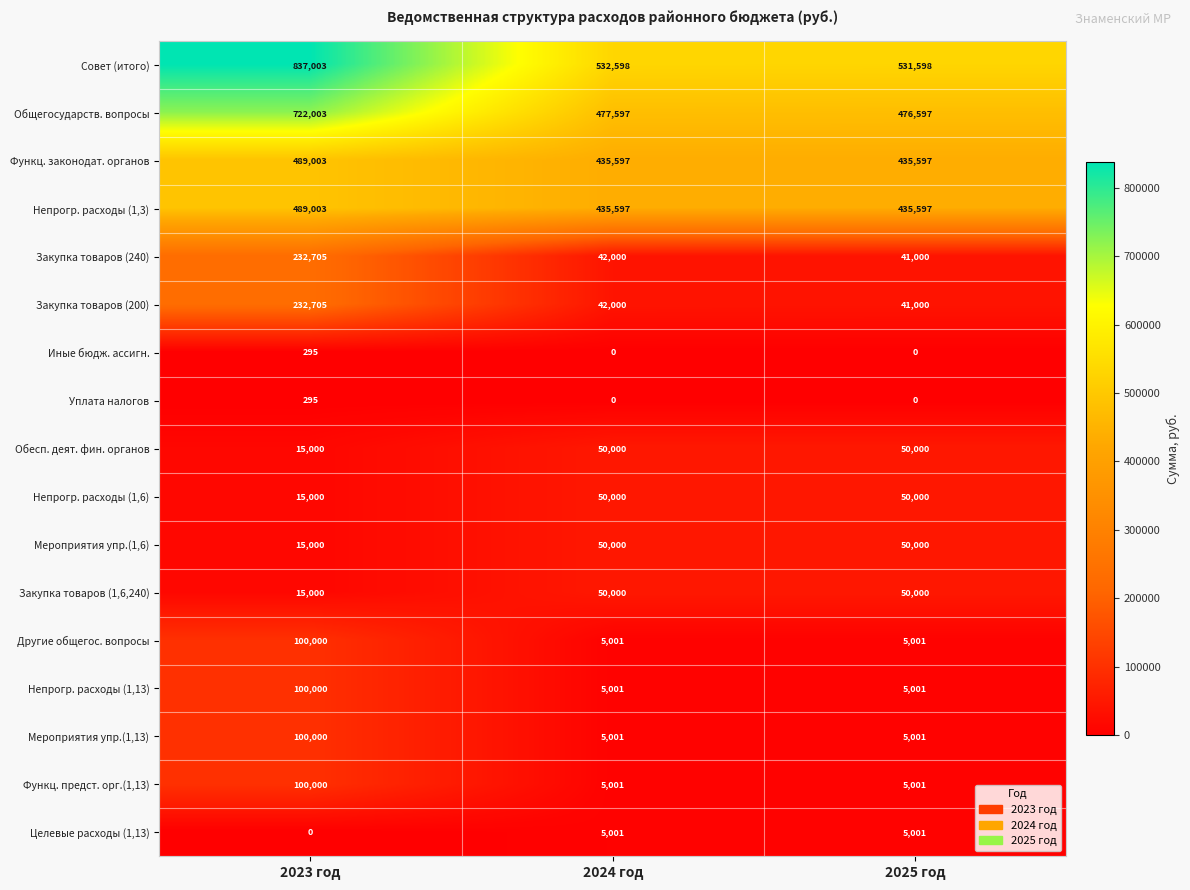

The value of Непрогр. расходы (1,13) at 2024 год is 5001. True or false?

True